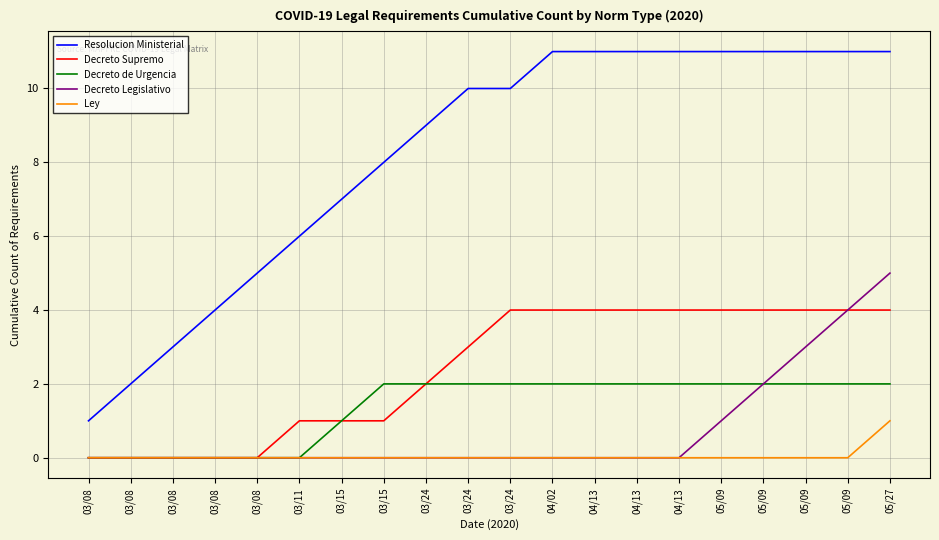

Is the value of Resolucion Ministerial at 05/09 greater than the value of Decreto de Urgencia at 05/09?

Yes